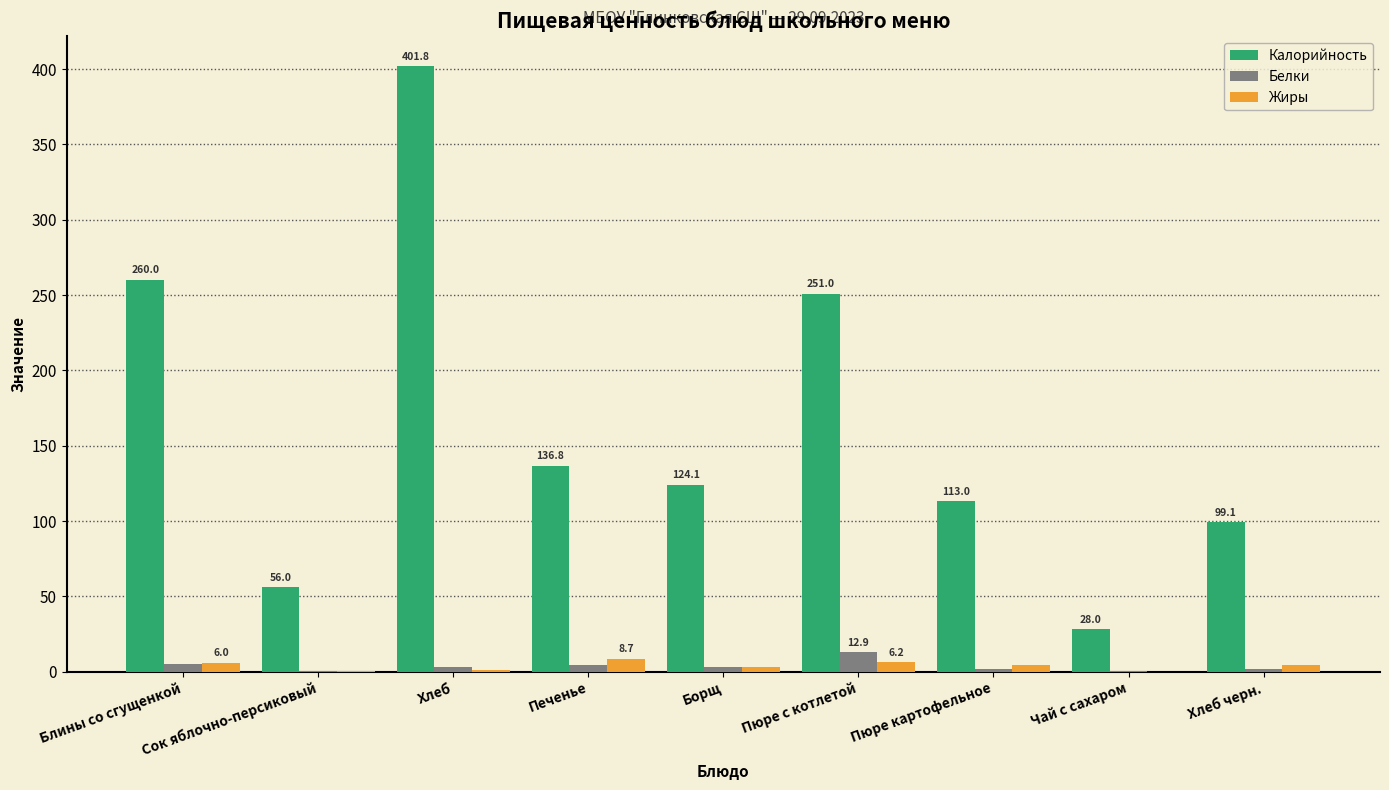

Which series changed the most between Печенье and Чай с сахаром?

Калорийность